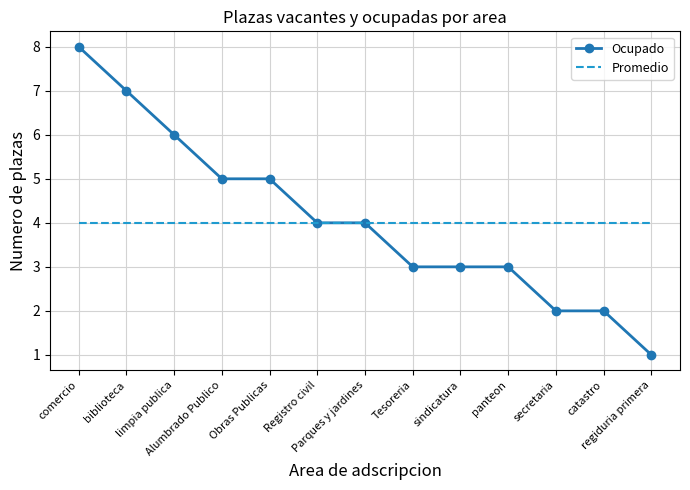

Which series changed the most between comercio and Obras Publicas?

Ocupado